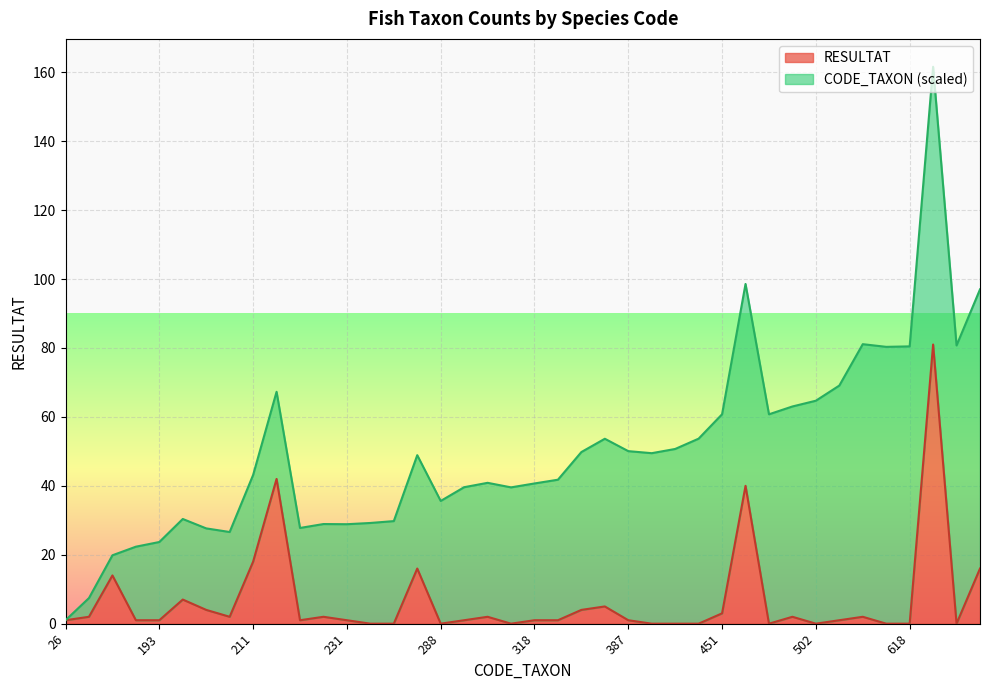

What is the value of the 7th point from the left?

4